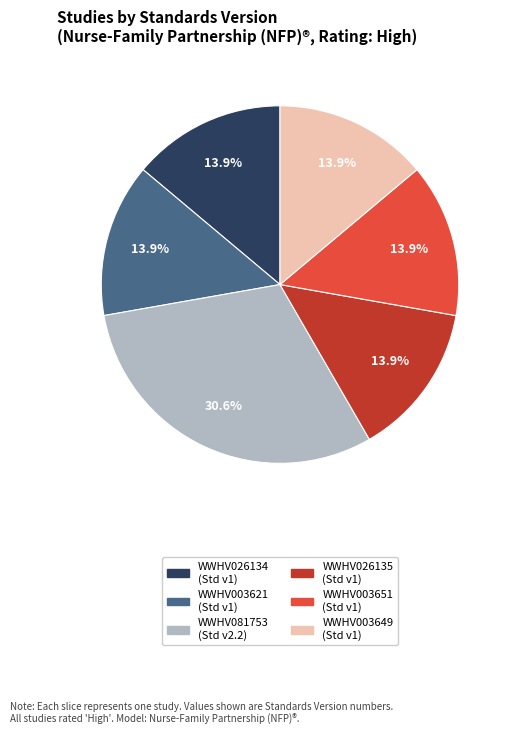

Do WWHV003651 and WWHV003621 together represent more than half of the pie?

No